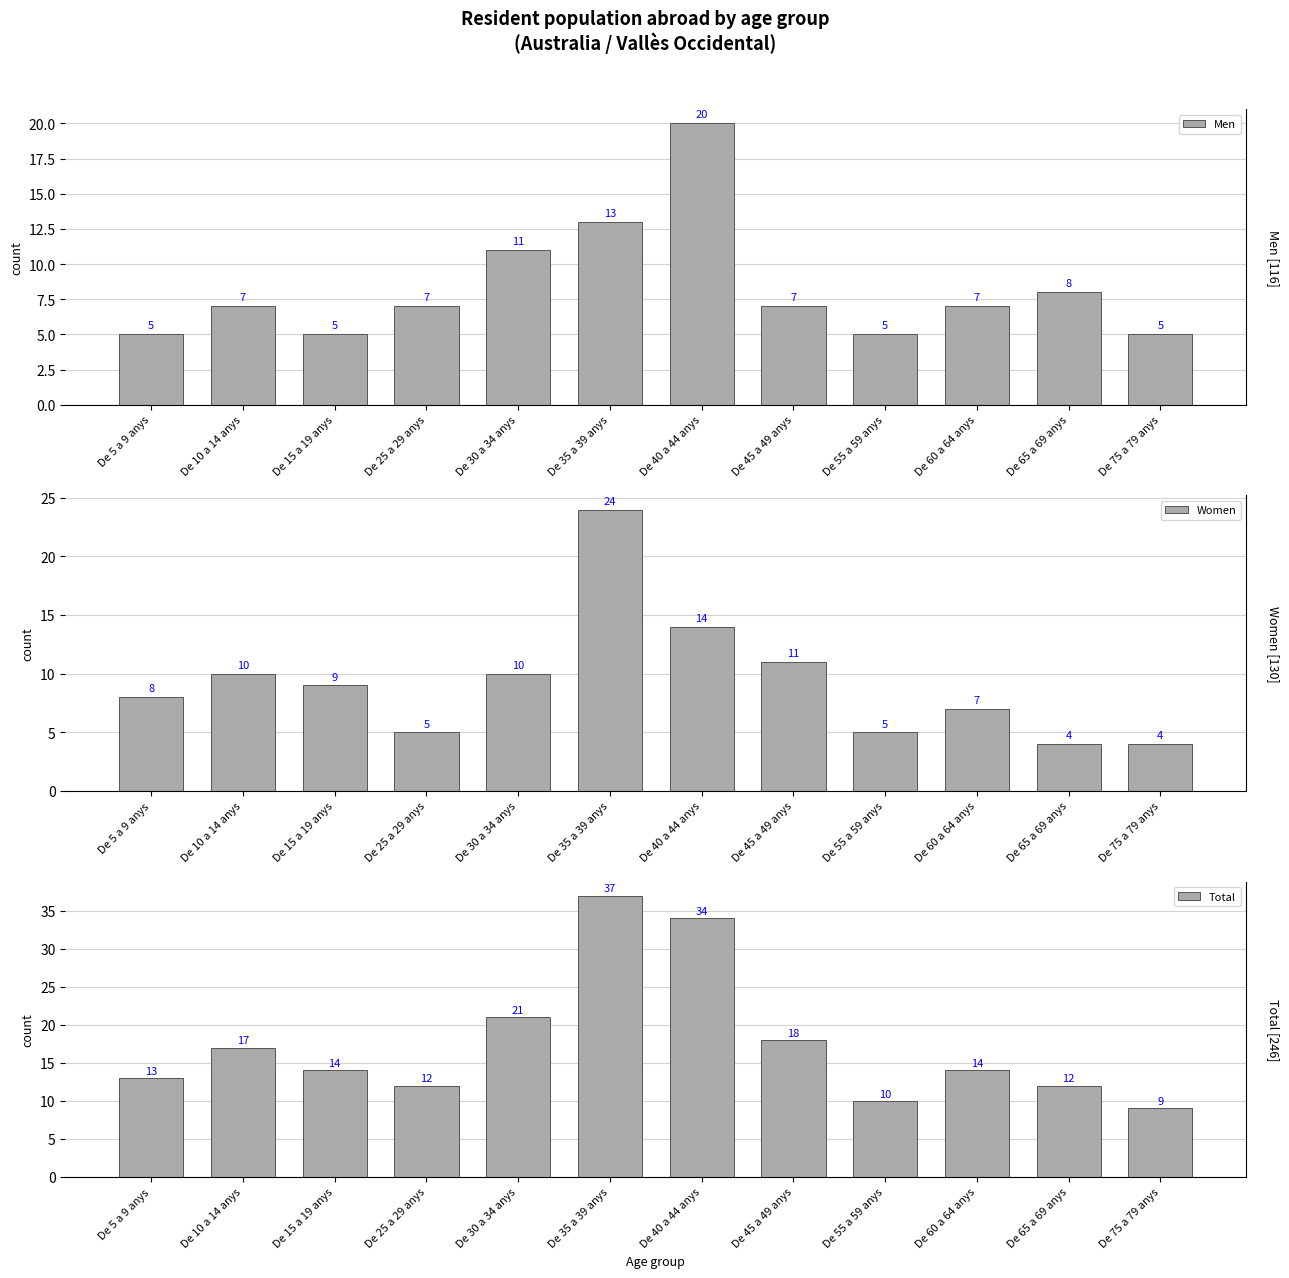

Between De 5 a 9 anys and De 75 a 79 anys, which is larger?

De 5 a 9 anys